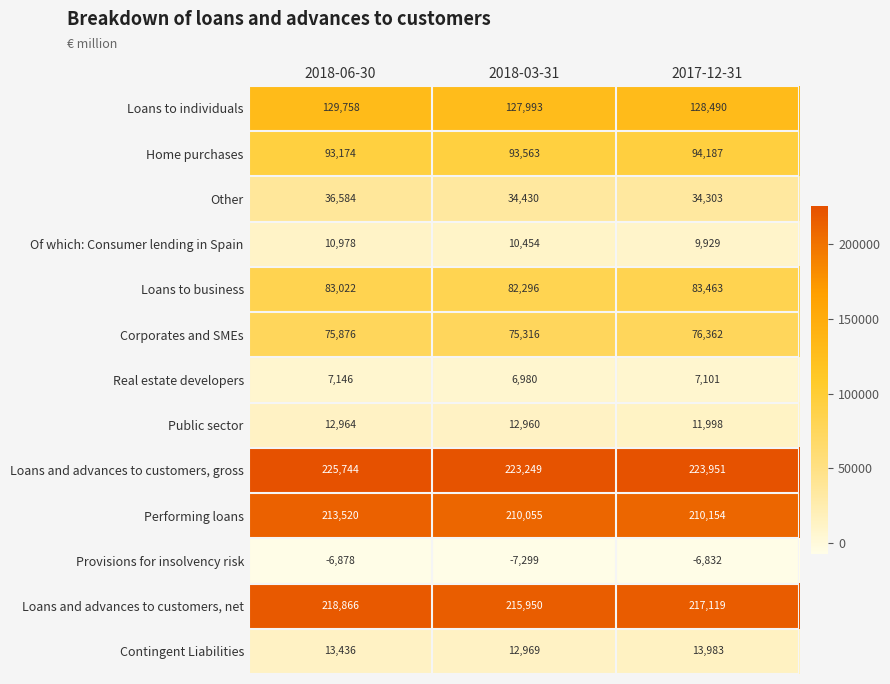

What is the average value of the Performing loans series?

211243